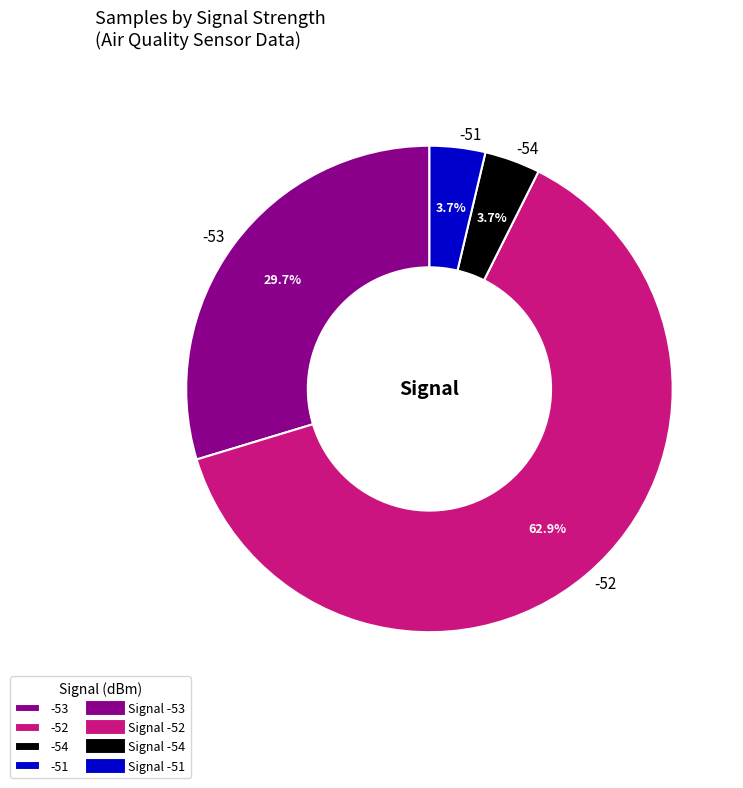

What percentage is NOT represented by -54?

96.3%